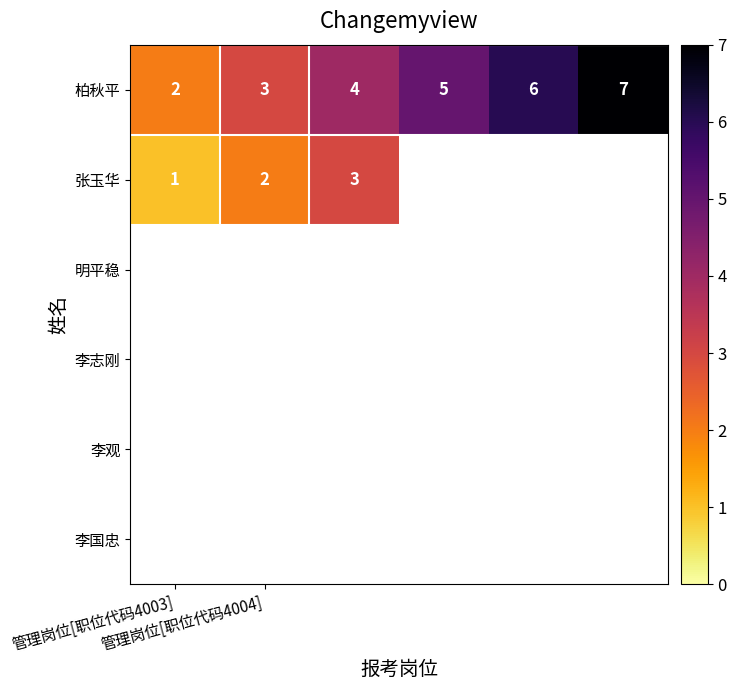

What is the difference between the maximum and minimum values in the 柏秋平 series?

5